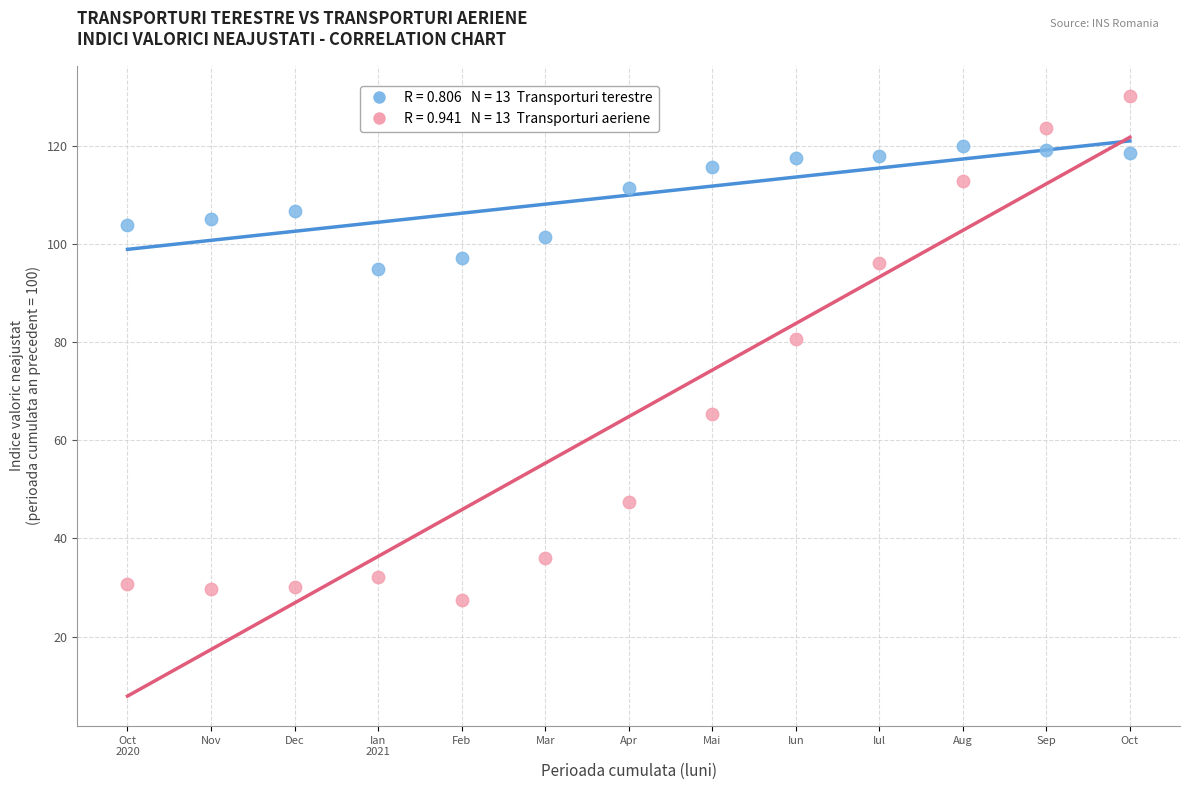

Across all data points, what is the range of X values (max minus min)?

12.0